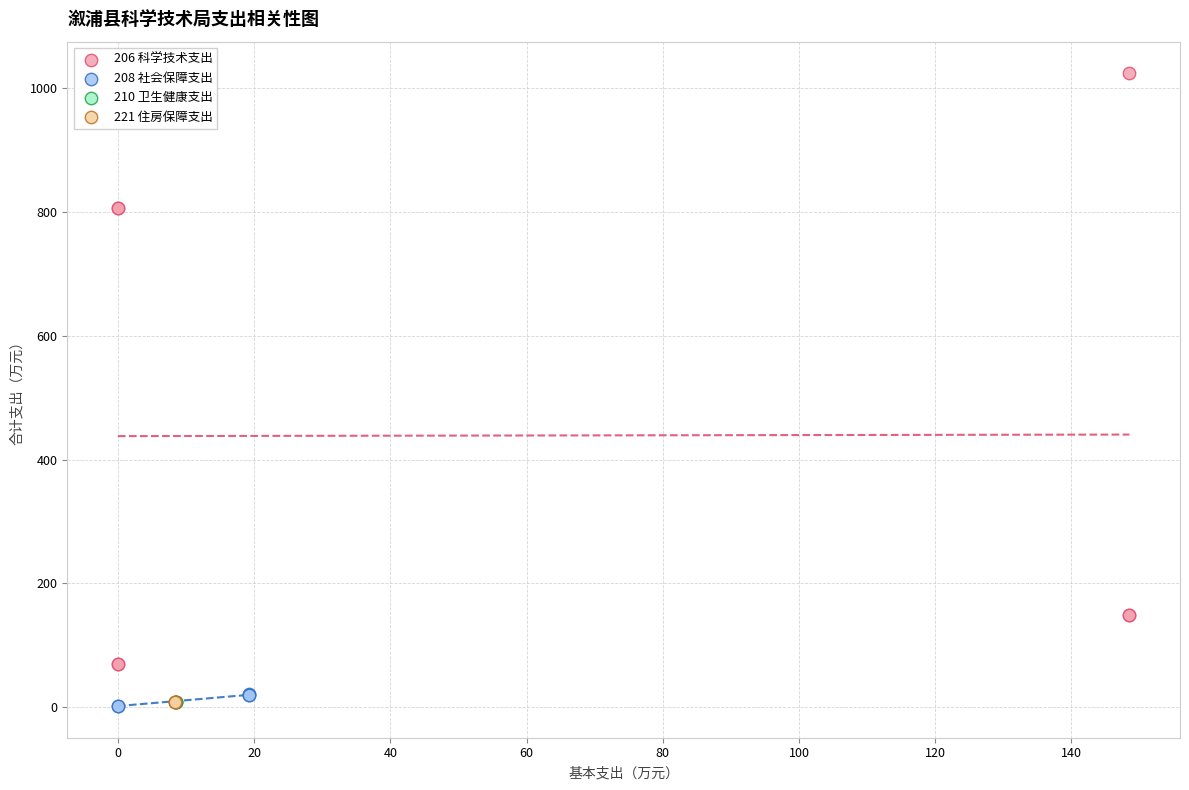

Which series contains the highest Y value?

206 科学技术支出